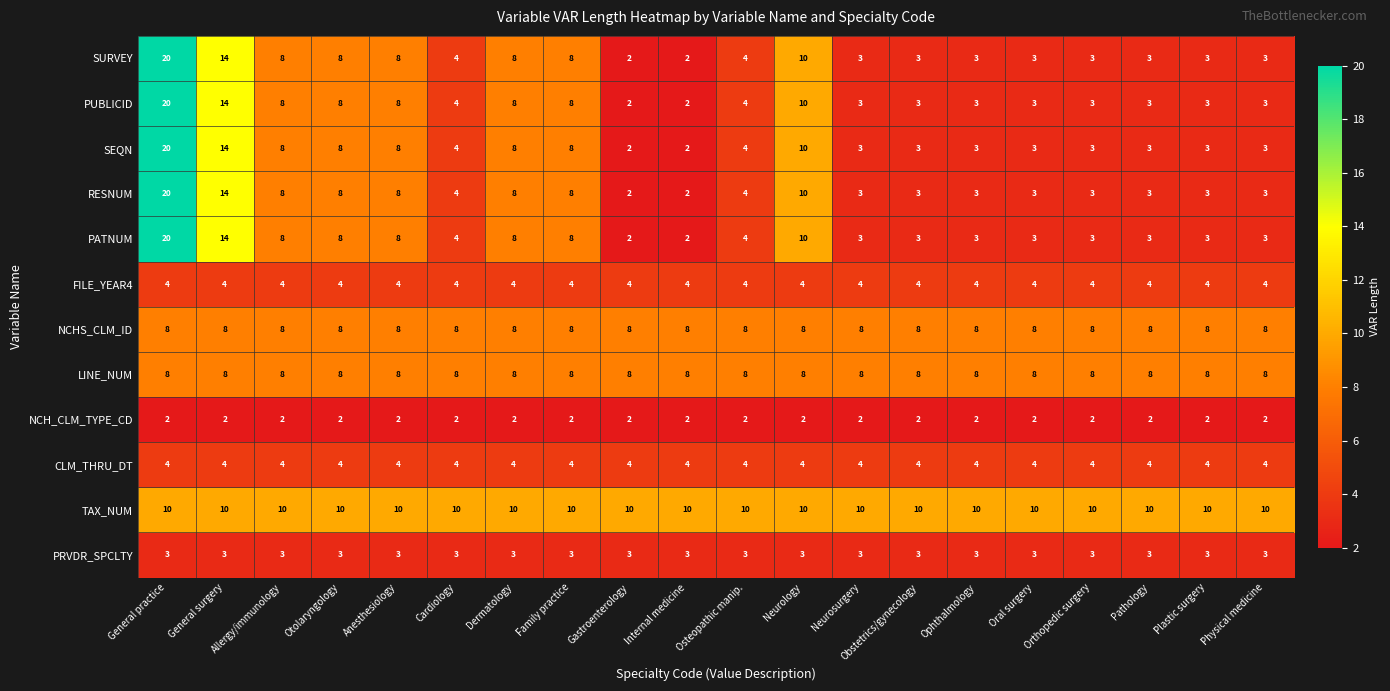

At which category does the chart reach its peak across all series?

General practice